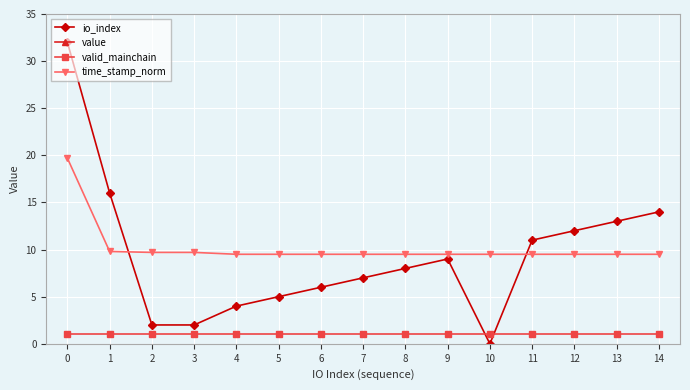

Reading left to right, extract all data points from this chart.

io_index: 0=32.0	1=16.0	2=2.0	3=2.0	4=4.0	5=5.0	6=6.0	7=7.0	8=8.0	9=9.0	10=0.0	11=11.0	12=12.0	13=13.0	14=14.0
value: 0=52.6	1=52.6	2=52.6	3=52.6	4=51.3	5=51.3	6=51.3	7=51.3	8=51.3	9=51.3	10=51.3	11=51.3	12=51.3	13=51.3	14=51.3
valid_mainchain: 0=1.0	1=1.0	2=1.0	3=1.0	4=1.0	5=1.0	6=1.0	7=1.0	8=1.0	9=1.0	10=1.0	11=1.0	12=1.0	13=1.0	14=1.0
time_stamp_norm: 0=19.7	1=9.8	2=9.7	3=9.7	4=9.5	5=9.5	6=9.5	7=9.5	8=9.5	9=9.5	10=9.5	11=9.5	12=9.5	13=9.5	14=9.5